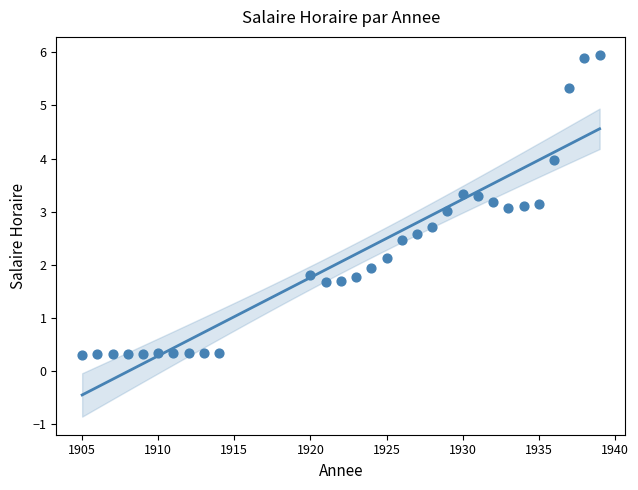

What is the range of X values (max minus min)?

34.0